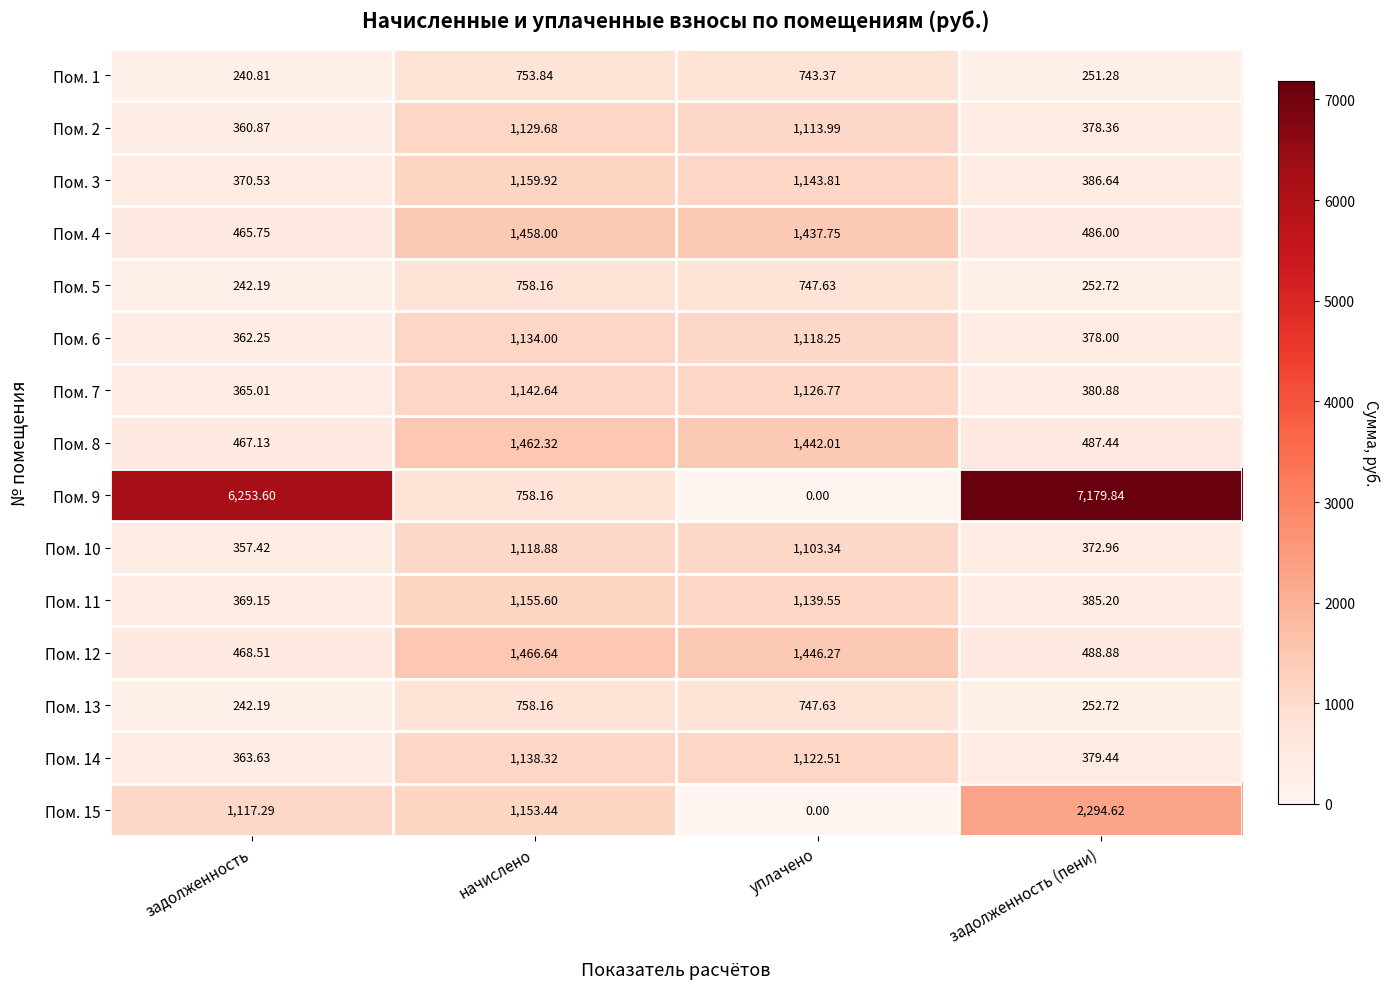

At which category is the sum across all series the highest?

начислено